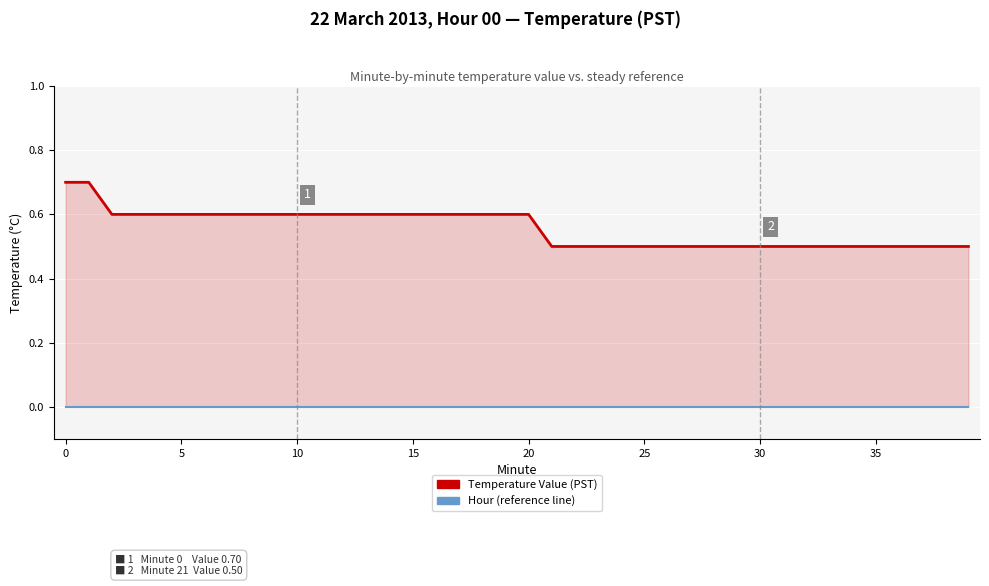

Which series changed the most between 13 and 21?

Temperature Value (PST)